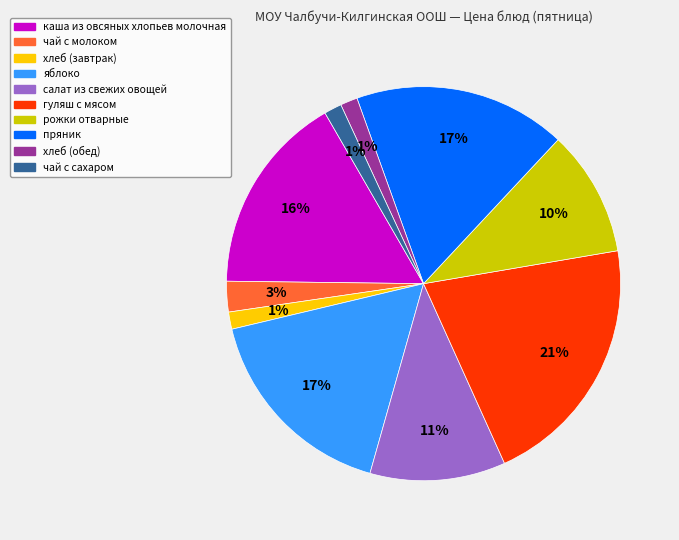

The каша из овсяных хлопьев молочная slice represents 16% of the pie. True or false?

True